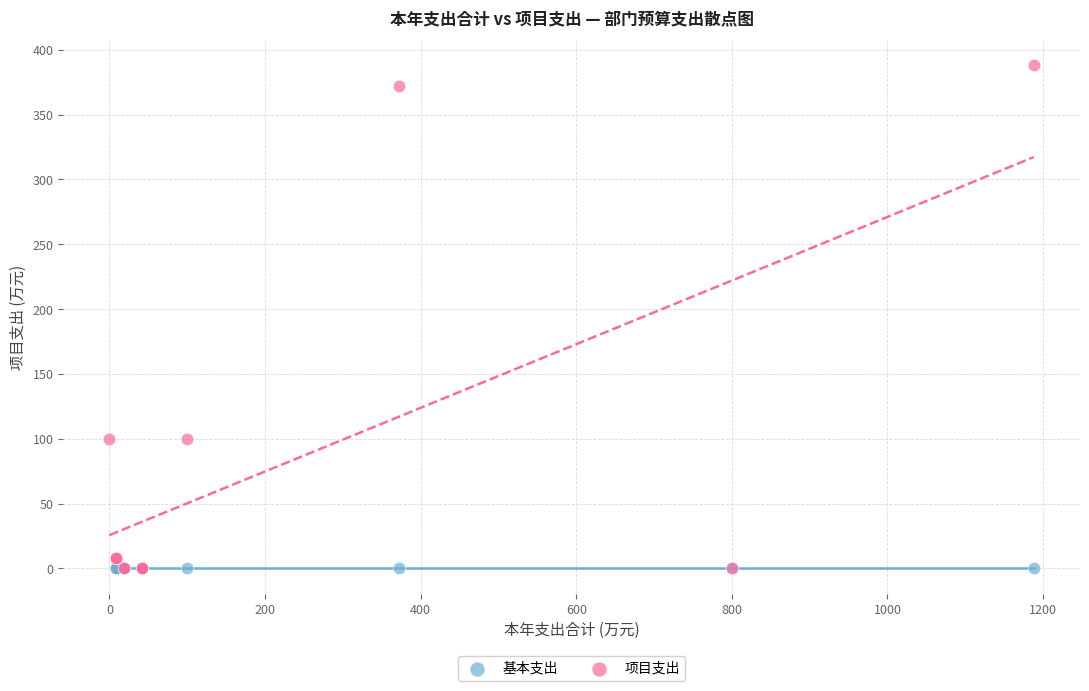

Which series contains the highest Y value?

项目支出